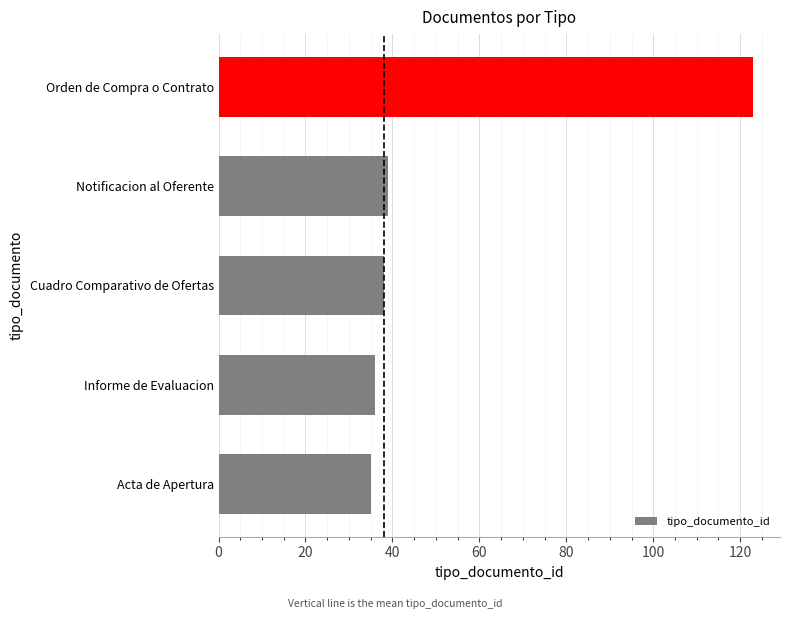

What is the sum of all values?

271